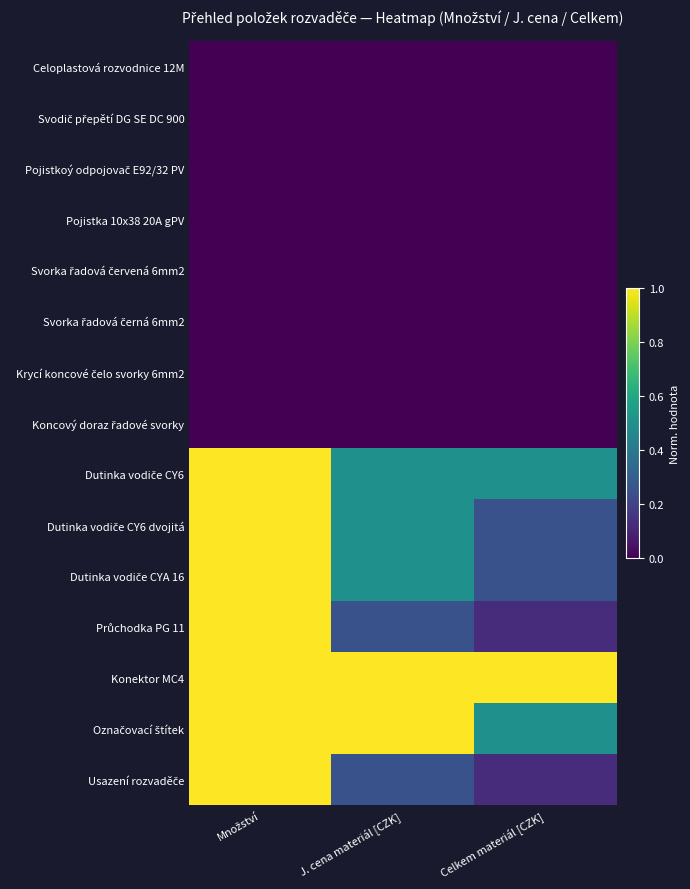

Rank the series at J. cena materiál [CZK] from highest to lowest value.

Konektor MC4, Označovací štítek, Dutinka vodiče CY6, Dutinka vodiče CY6 dvojitá, Dutinka vodiče CYA 16, Průchodka PG 11, Usazení rozvaděče, Celoplastová rozvodnice 12M, Svodič přepětí DG SE DC 900, Pojistkoý odpojovač E92/32 PV, Pojistka 10x38 20A gPV, Svorka řadová červená 6mm2, Svorka řadová černá 6mm2, Krycí koncové čelo svorky 6mm2, Koncový doraz řadové svorky